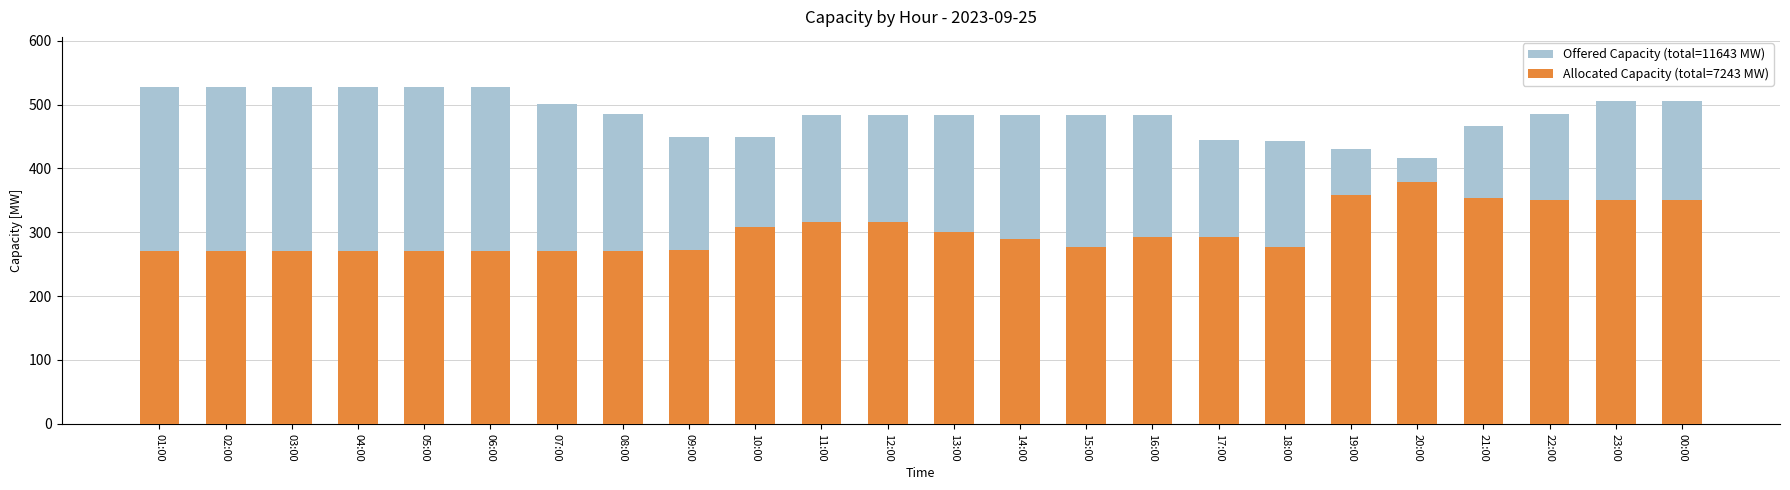

Is it true that Offered Capacity [MW] equals 501 at 07:00?

True